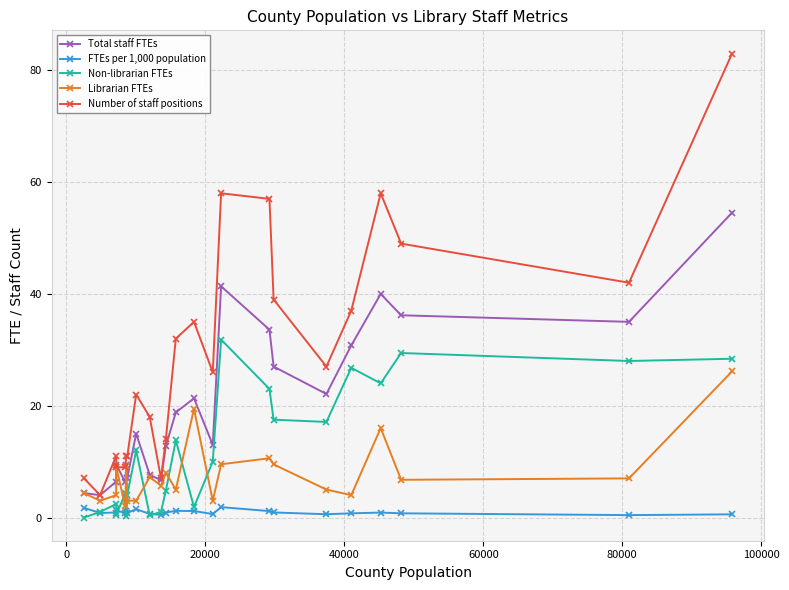

List the series in order of their overall mean, highest first.

Number of staff positions, Total staff FTEs, Non-librarian FTEs, Librarian FTEs, FTEs per 1,000 population